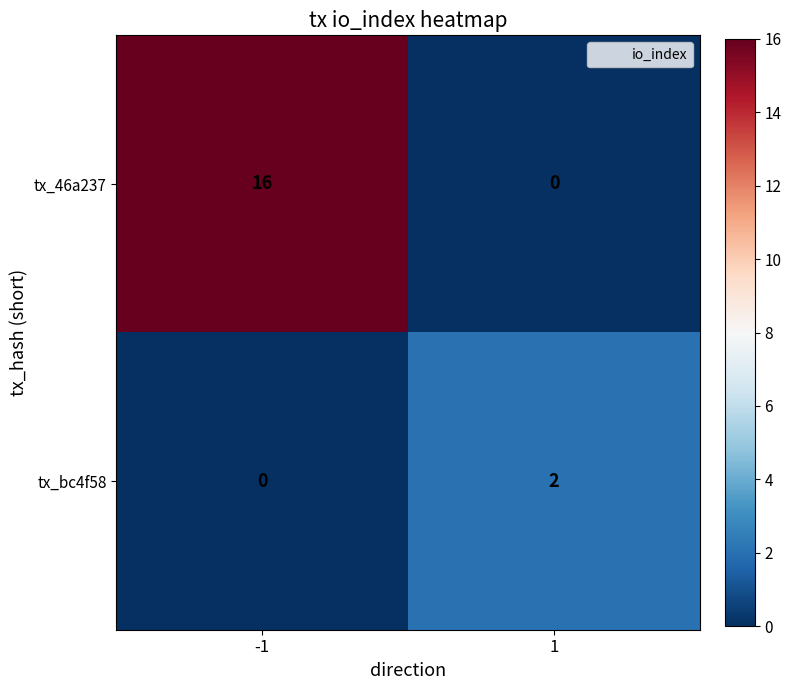

Is it true that tx_bc4f58 equals 3 at 1?

False